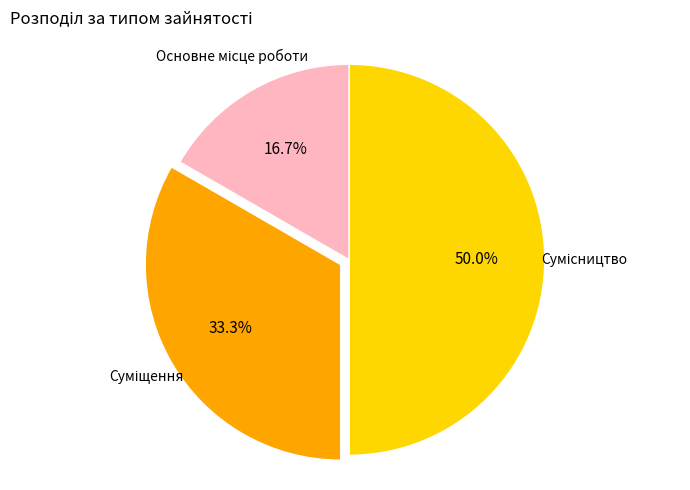

To the nearest percent, what portion does Сумісництво represent?

50%